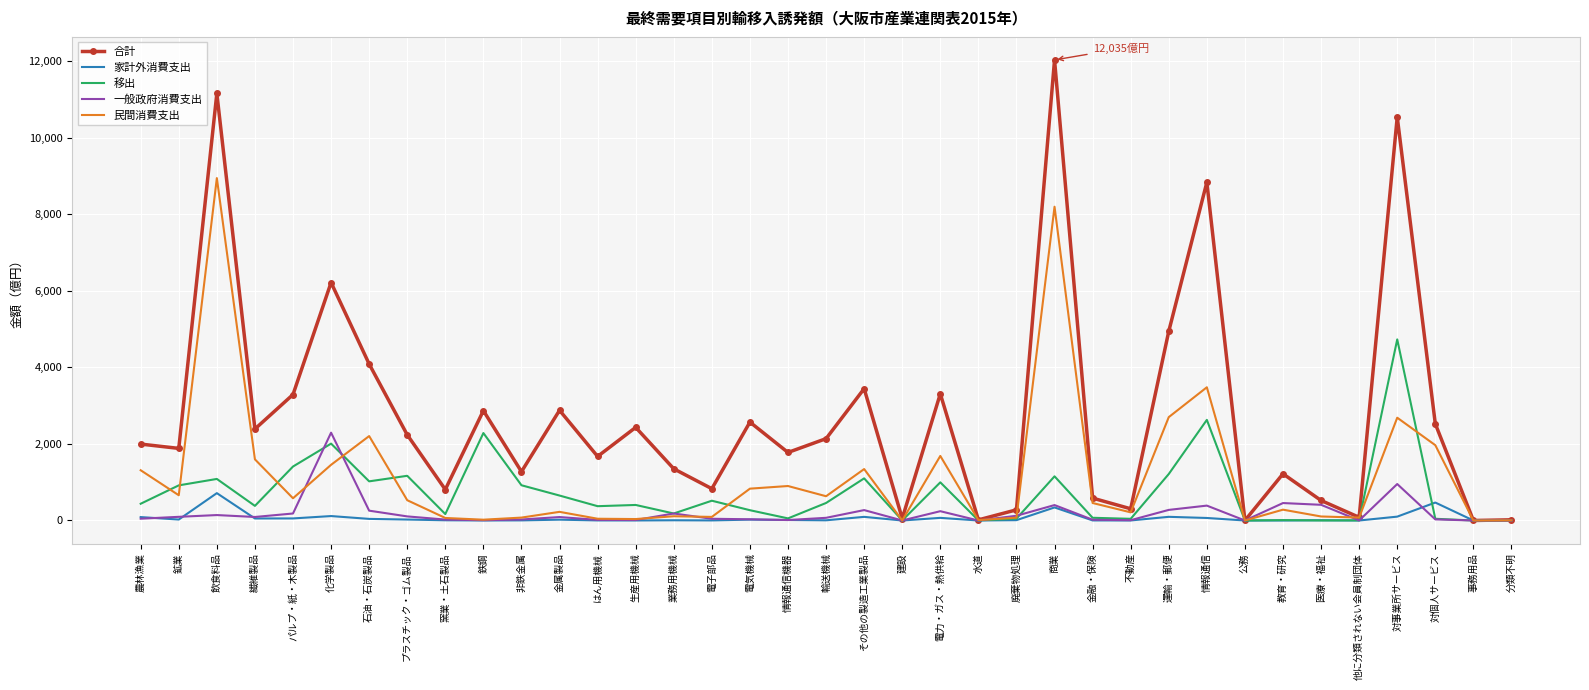

Which category has the highest value across all series?

商業